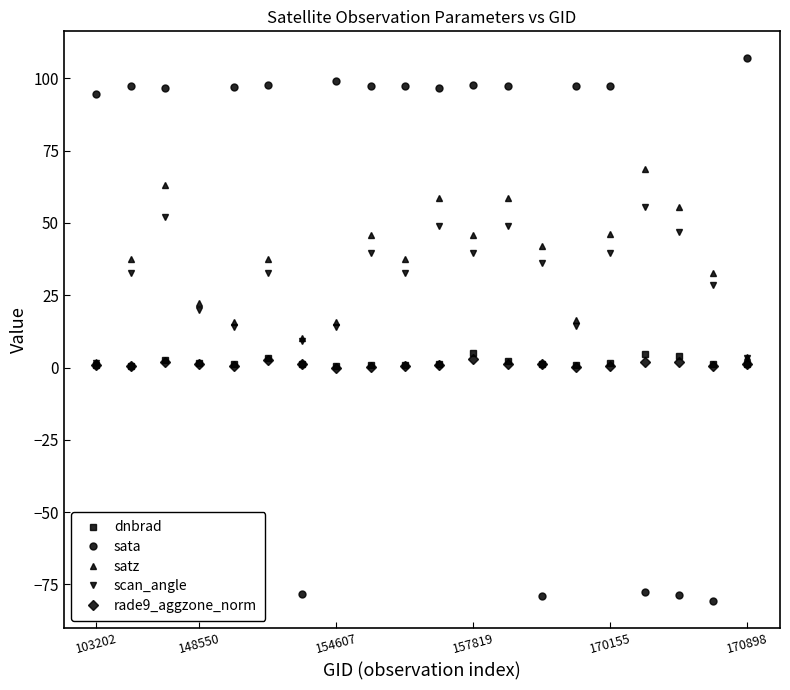

What is the difference between the maximum and minimum values in the satz series?

66.8